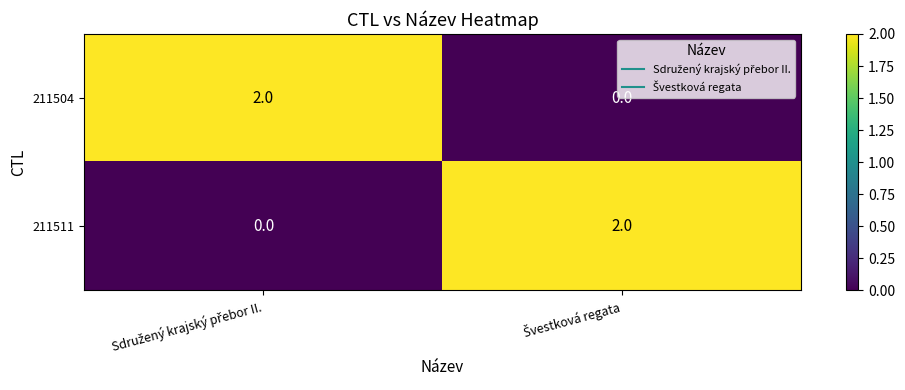

How many categories are shown in the chart?

2